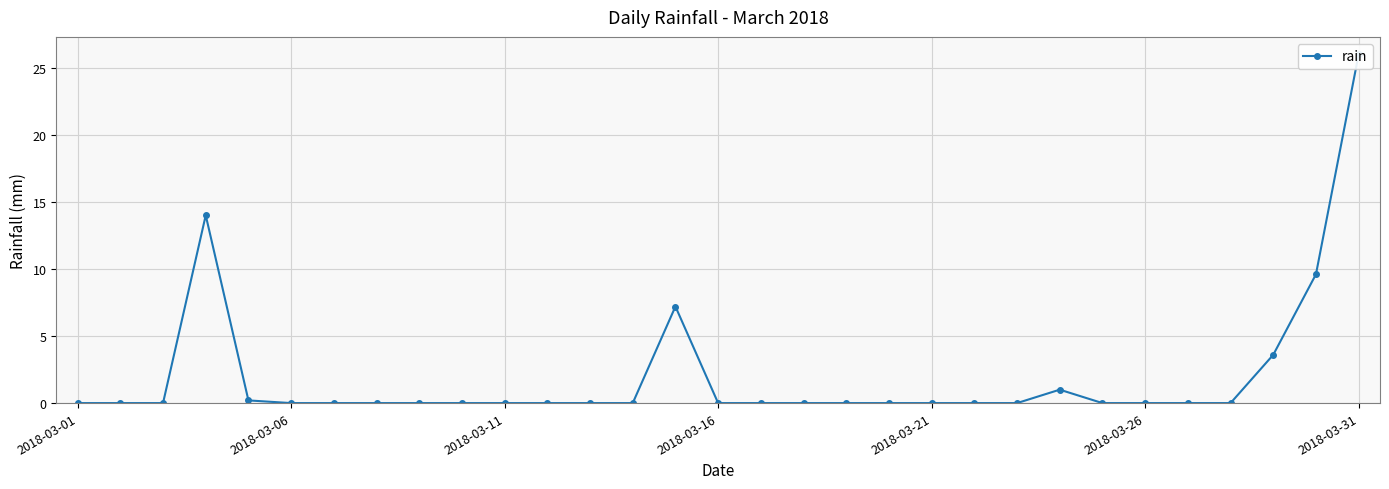

How many series are shown in this chart?

1